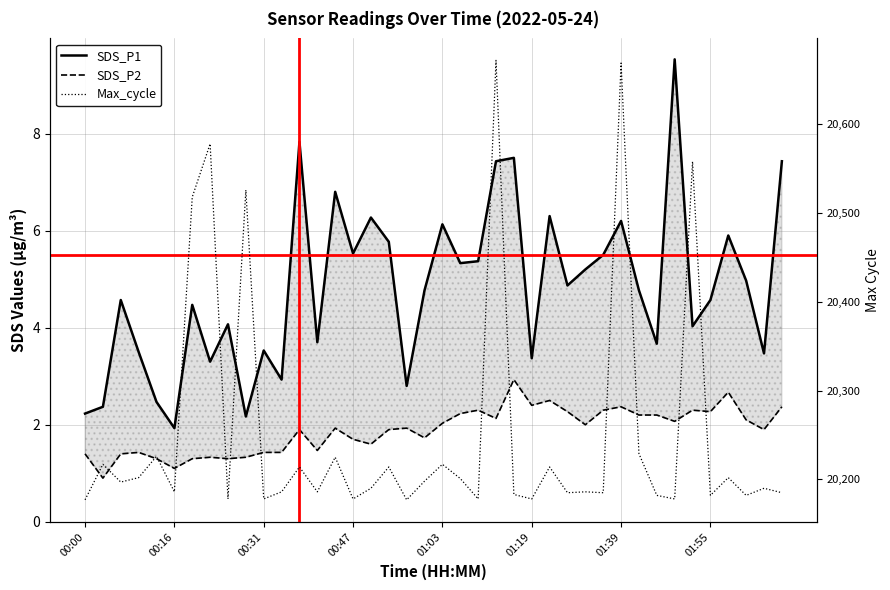

The SDS_P1 series shows 7.4 at 39. True or false?

True